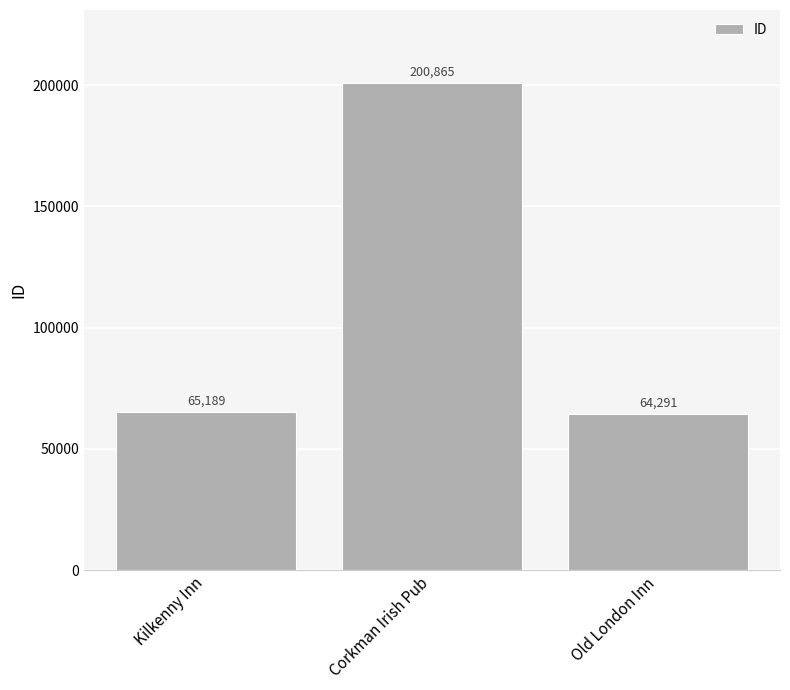

Between Corkman Irish Pub and Kilkenny Inn, which is larger?

Corkman Irish Pub